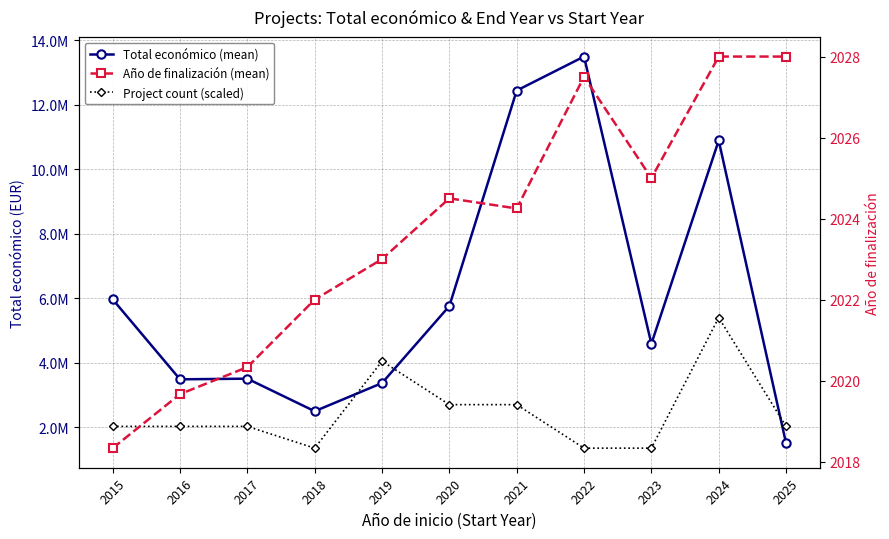

What is the difference between the maximum and minimum values in the Año de finalización (mean) series?

9.7